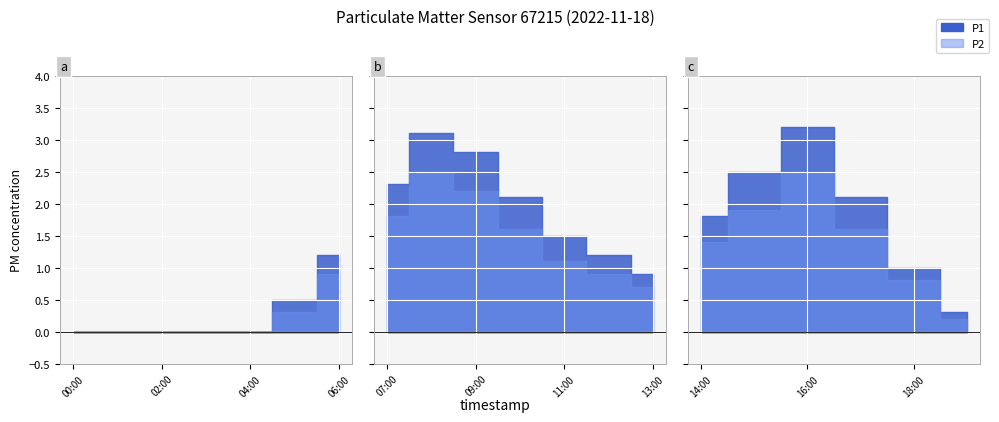

Does the chart display data point markers on the line(s)?

No